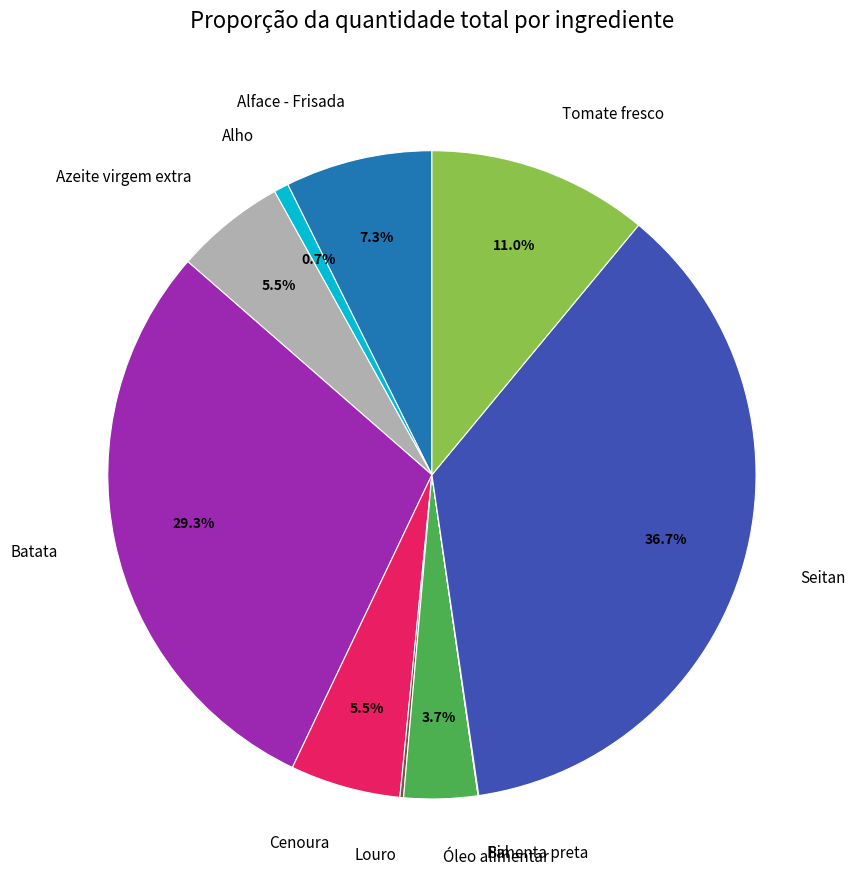

Does any single category account for the majority?

No